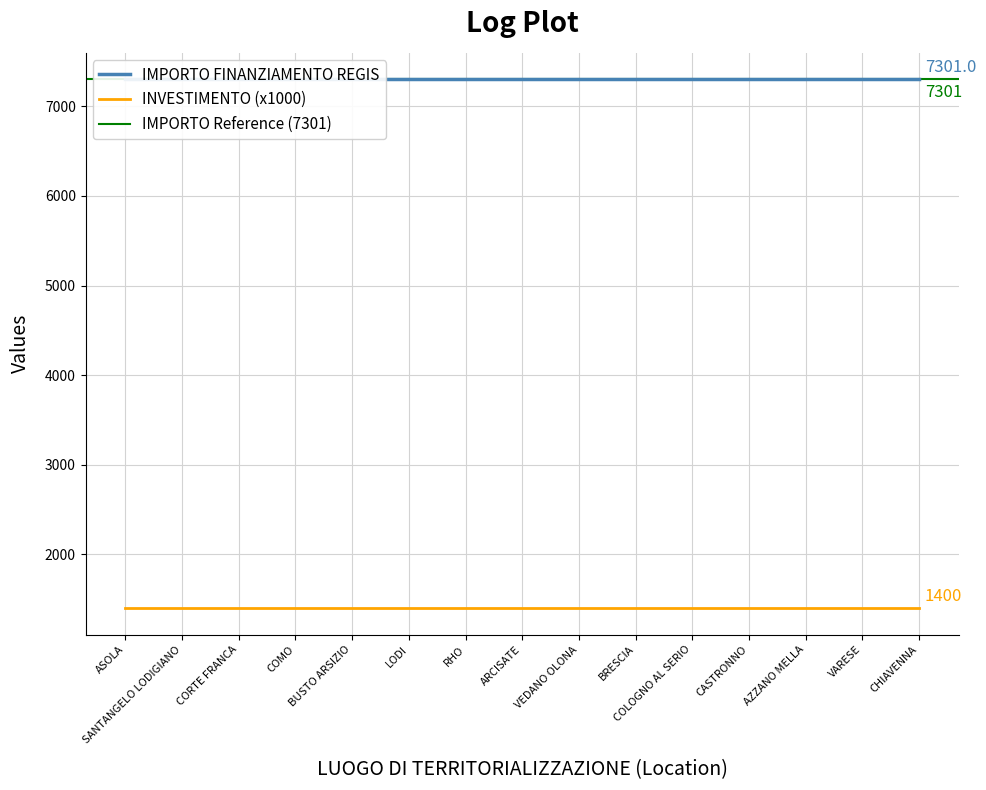

The value of IMPORTO FINANZIAMENTO REGIS at ARCISATE is 7301.0. True or false?

True